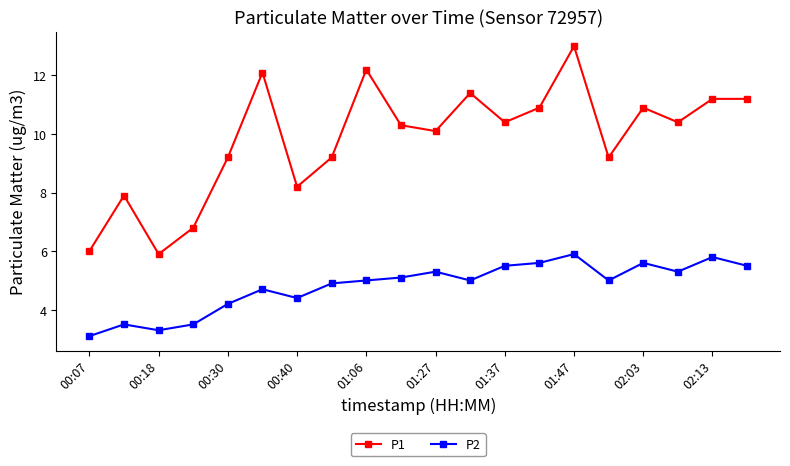

Which series has the widest spread of values?

P1